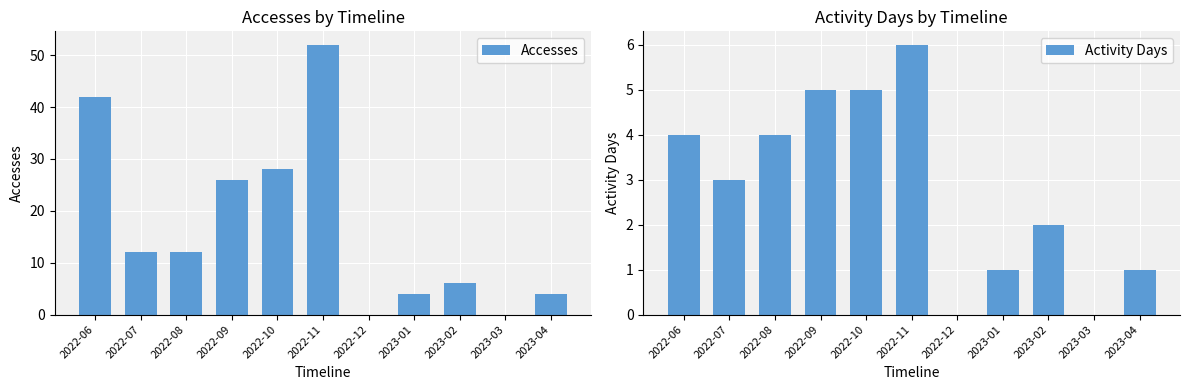

How many values in the Activity Days series are below 3?

5